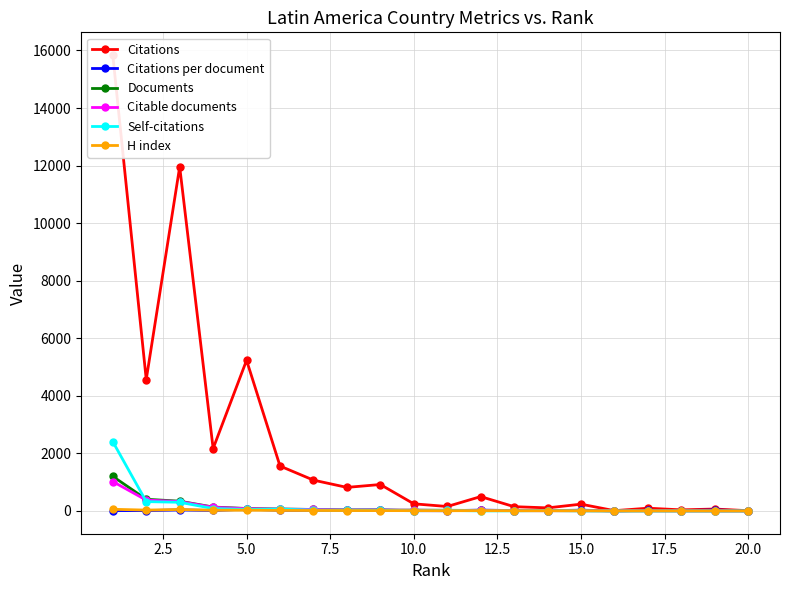

List the series in order of their peak value, lowest first.

H index, Citations per document, Citable documents, Documents, Self-citations, Citations